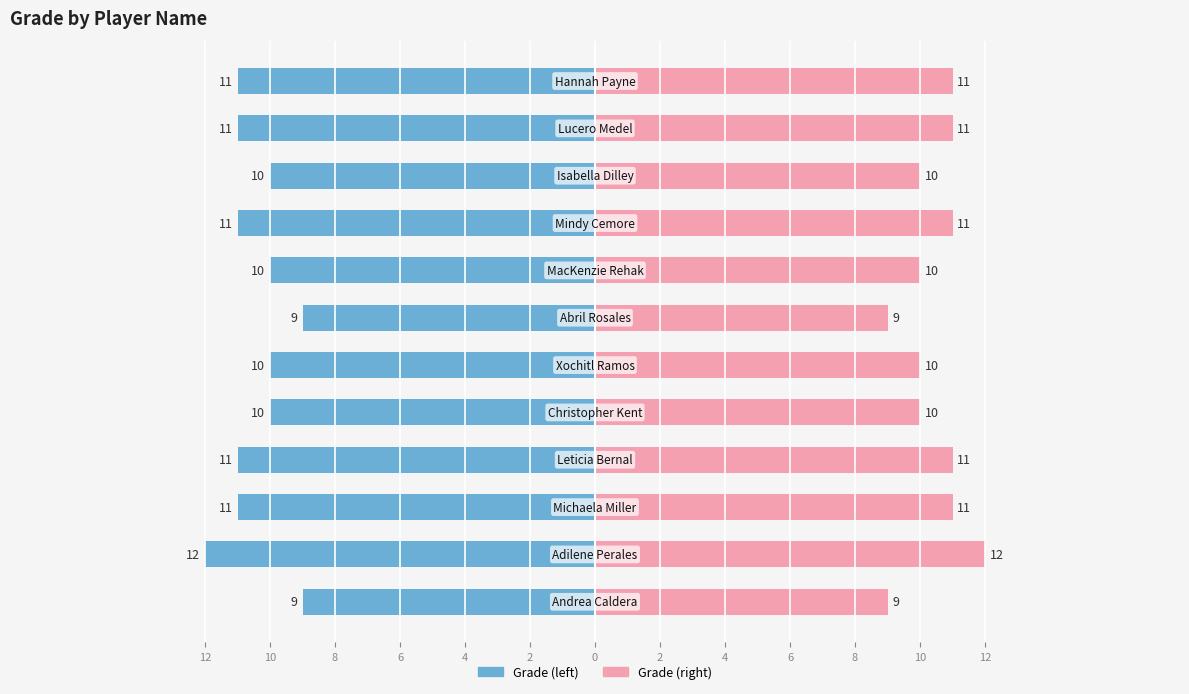

Reading left to right, list all the values displayed in this chart.

Left (Grade): 12=-9	10=-12	8=-11	6=-11	4=-10	2=-10	0=-9	2=-10	4=-11	6=-10	8=-11	10=-11
Right (Grade): 12=9	10=12	8=11	6=11	4=10	2=10	0=9	2=10	4=11	6=10	8=11	10=11